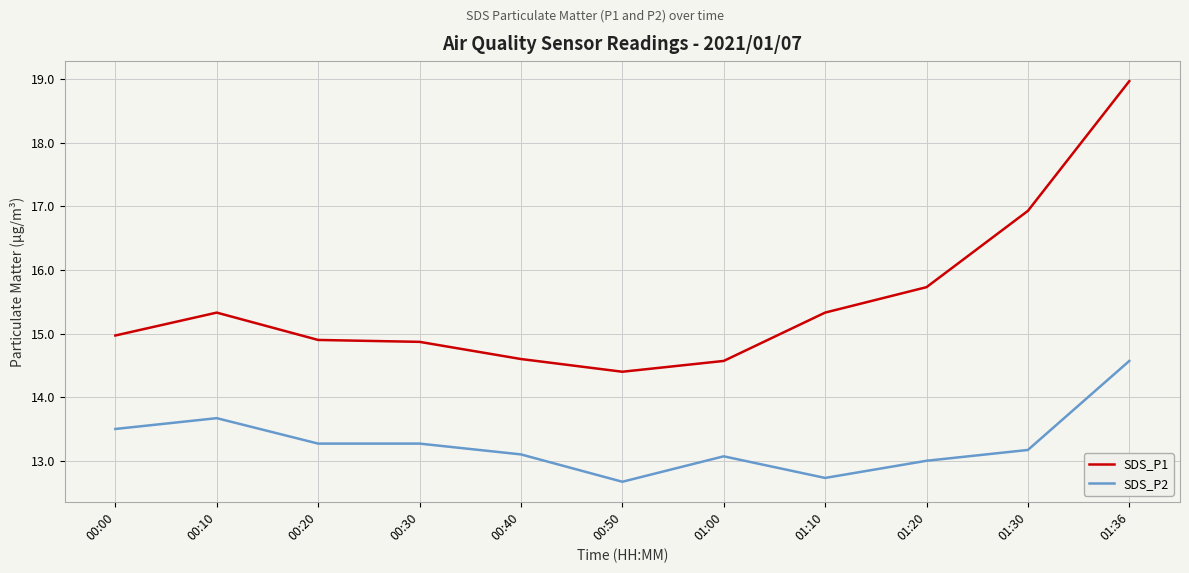

What position from the right is 00:20?

9